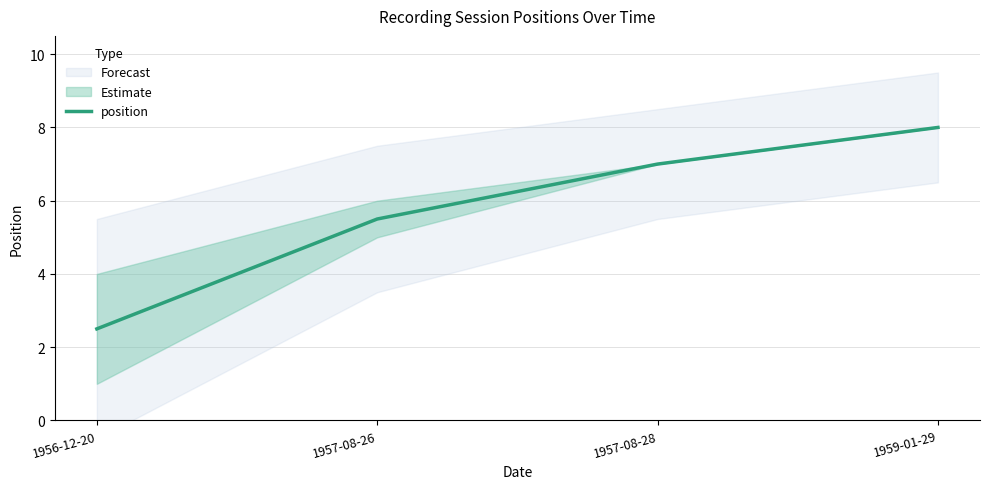

Where is position nearest to the value 5?

1957-08-26